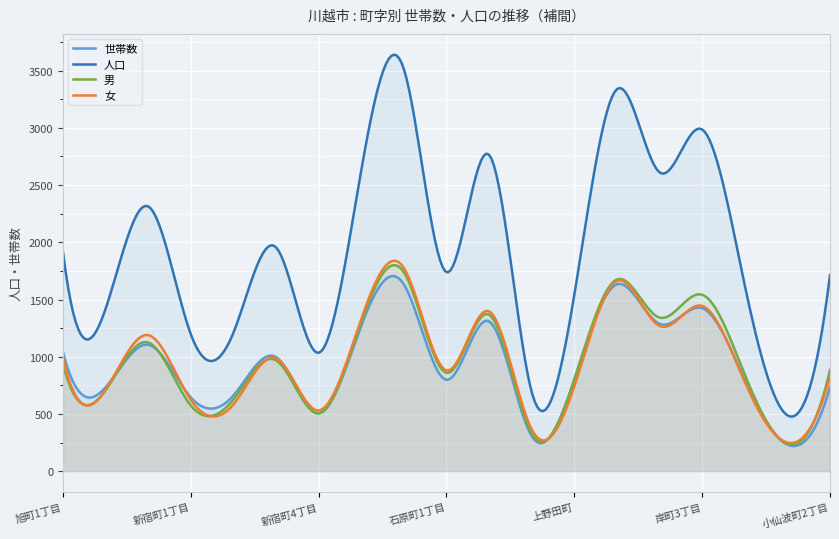

What is the minimum value shown in the chart?

219.1